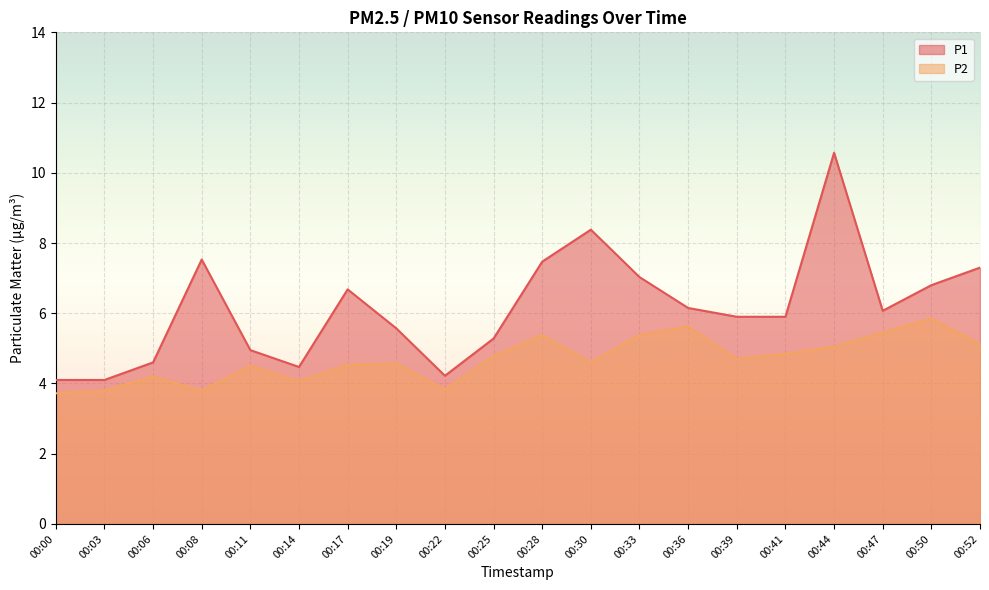

Rank the categories by P2 value from highest to lowest.

00:50, 00:36, 00:47, 00:28, 00:33, 00:52, 00:44, 00:41, 00:25, 00:39, 00:30, 00:19, 00:17, 00:11, 00:06, 00:14, 00:22, 00:03, 00:08, 00:00